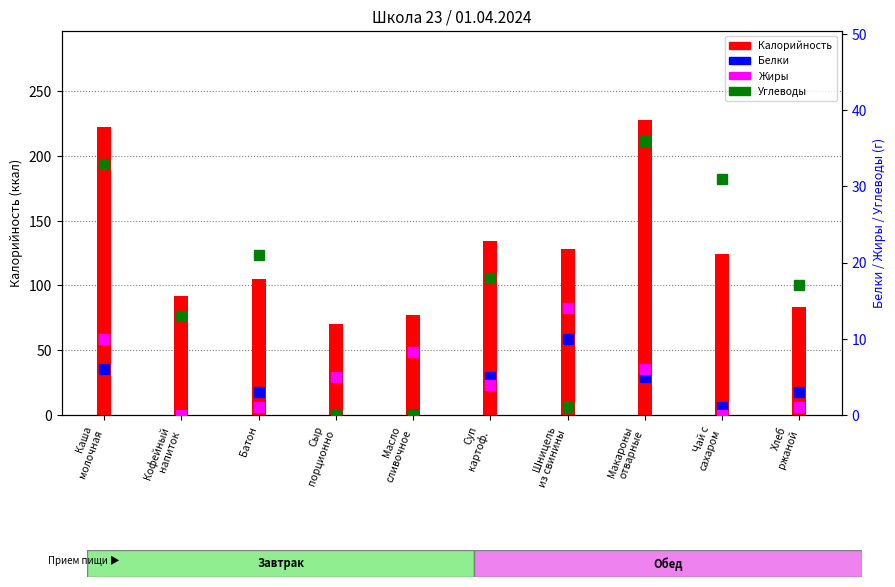

List the labels in order of Калорийность value, largest first.

Макароны
отварные, Каша
молочная, Суп
картоф., Шницель
из свинины, Чай с
сахаром, Батон, Кофейный
напиток, Хлеб
ржаной, Масло
сливочное, Сыр
порционно